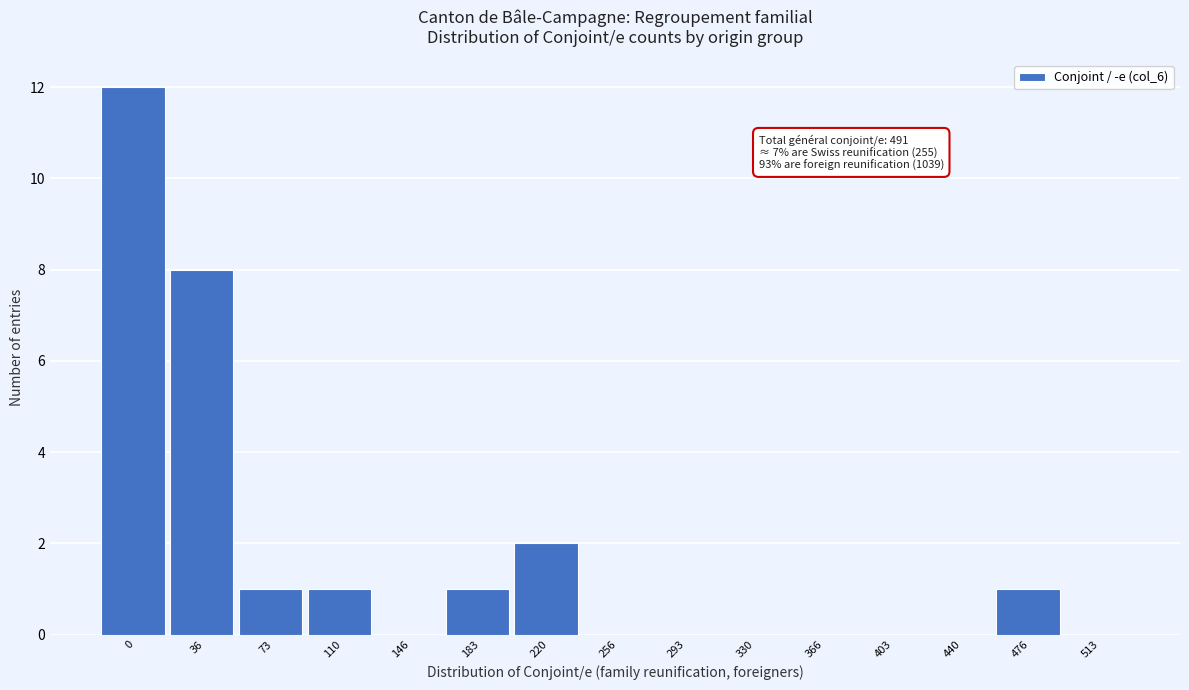

Reading left to right, list all the values displayed in this chart.

0=12	36=8	73=1	110=1	146=0	183=1	220=2	256=0	293=0	330=0	366=0	403=0	440=0	476=1	513=0